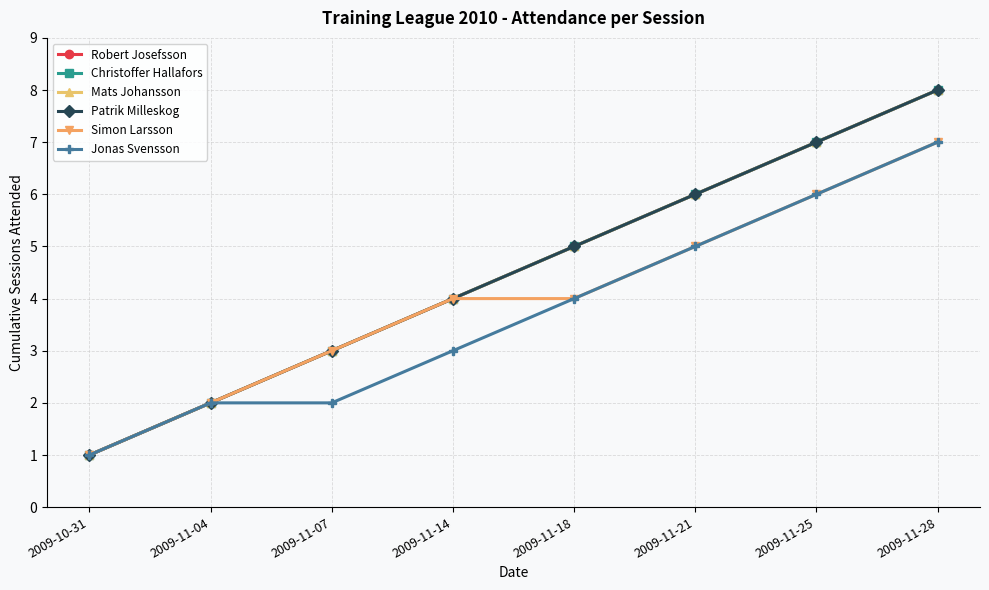

Is this an area chart (filled region under the line)?

No